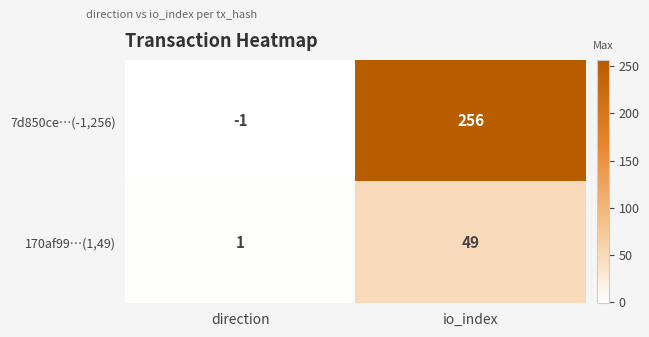

What is the minimum value shown in the chart?

-1